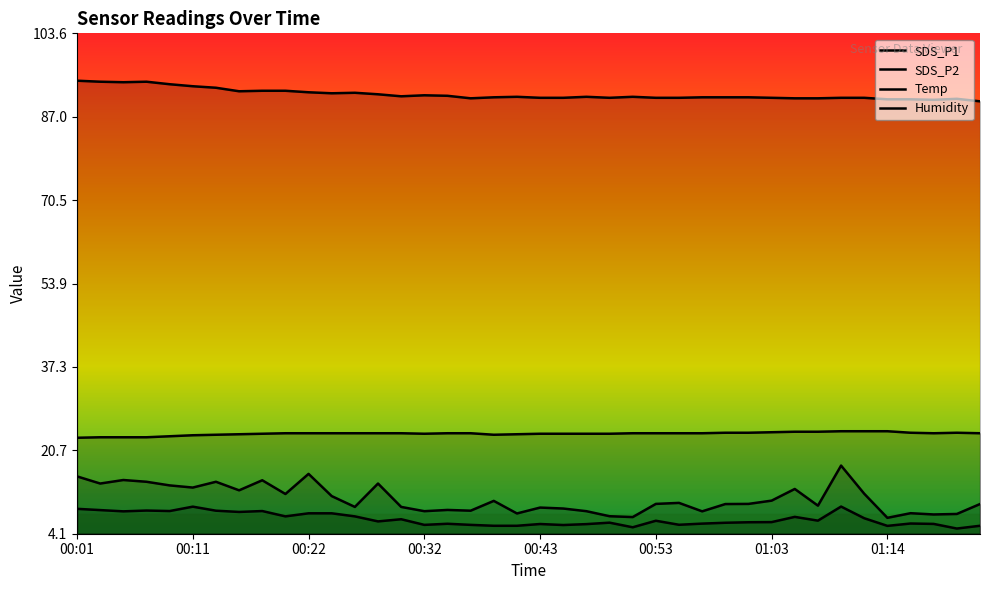

Reading left to right, transcribe all the data shown in this chart.

SDS_P1: 15.5	14.1	14.8	14.4	13.7	13.3	14.4	12.8	14.8	12.0	16.0	11.6	9.4	14.1	9.4	8.6	8.8	8.7	10.7	8.2	9.3	9.1	8.6	7.6	7.4	10.1	10.2	8.6	10.0	10.1	10.7	13.0	9.7	17.7	12.1	7.3	8.2	8.0	8.1	10.0
SDS_P2: 9.1	8.8	8.6	8.7	8.6	9.5	8.7	8.4	8.6	7.6	8.2	8.2	7.6	6.6	7.0	5.9	6.1	5.9	5.7	5.7	6.0	5.8	6.0	6.3	5.4	6.7	5.9	6.1	6.3	6.4	6.4	7.5	6.7	9.5	7.2	5.7	6.2	6.1	5.2	5.7
Temp: 23.2	23.3	23.3	23.3	23.5	23.7	23.8	23.9	24.0	24.1	24.1	24.1	24.1	24.1	24.1	24.0	24.1	24.1	23.8	23.9	24.0	24.0	24.0	24.0	24.1	24.1	24.1	24.1	24.2	24.2	24.3	24.4	24.4	24.5	24.5	24.5	24.2	24.1	24.2	24.1
Humidity: 94.2	94.0	93.9	94.0	93.5	93.1	92.8	92.1	92.2	92.2	91.9	91.7	91.8	91.5	91.1	91.3	91.2	90.7	90.9	91.0	90.8	90.8	91.0	90.8	91.0	90.8	90.8	90.9	90.9	90.9	90.8	90.7	90.7	90.8	90.8	90.5	90.5	90.4	90.6	90.1